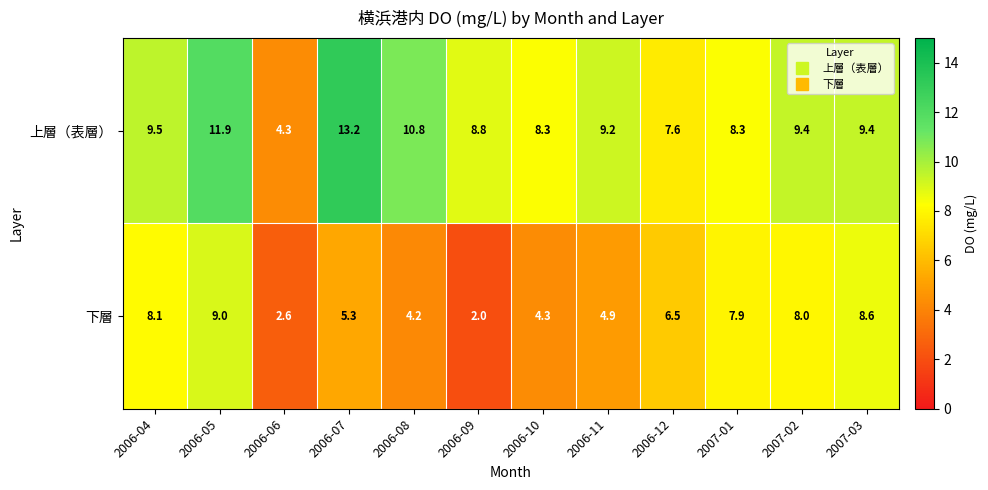

Reading left to right, extract all data points from this chart.

上層（表層）: 9.5	11.9	4.3	13.2	10.8	8.8	8.3	9.2	7.6	8.3	9.4	9.4
下層: 8.1	9.0	2.6	5.3	4.2	2.0	4.3	4.9	6.5	7.9	8.0	8.6